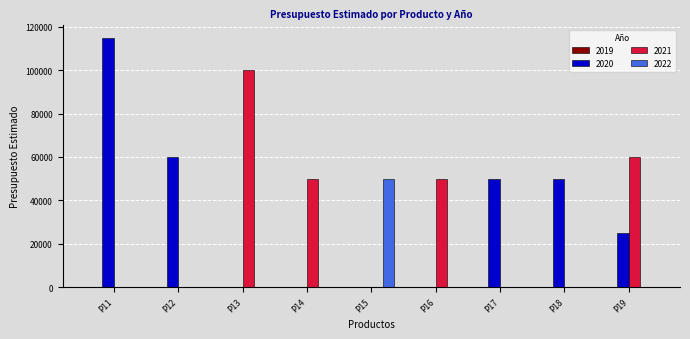

The value of 2022 at P19 is 30154. True or false?

False